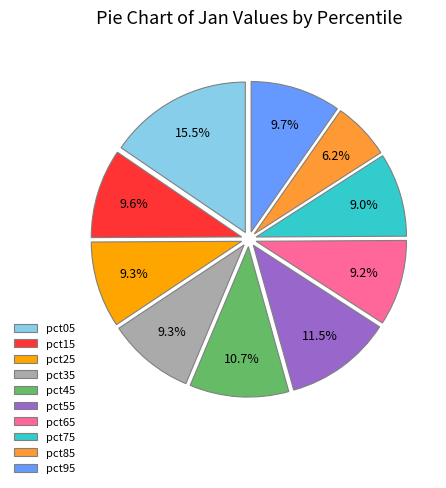

What percentage is the pct35 slice, to the nearest percent?

9%